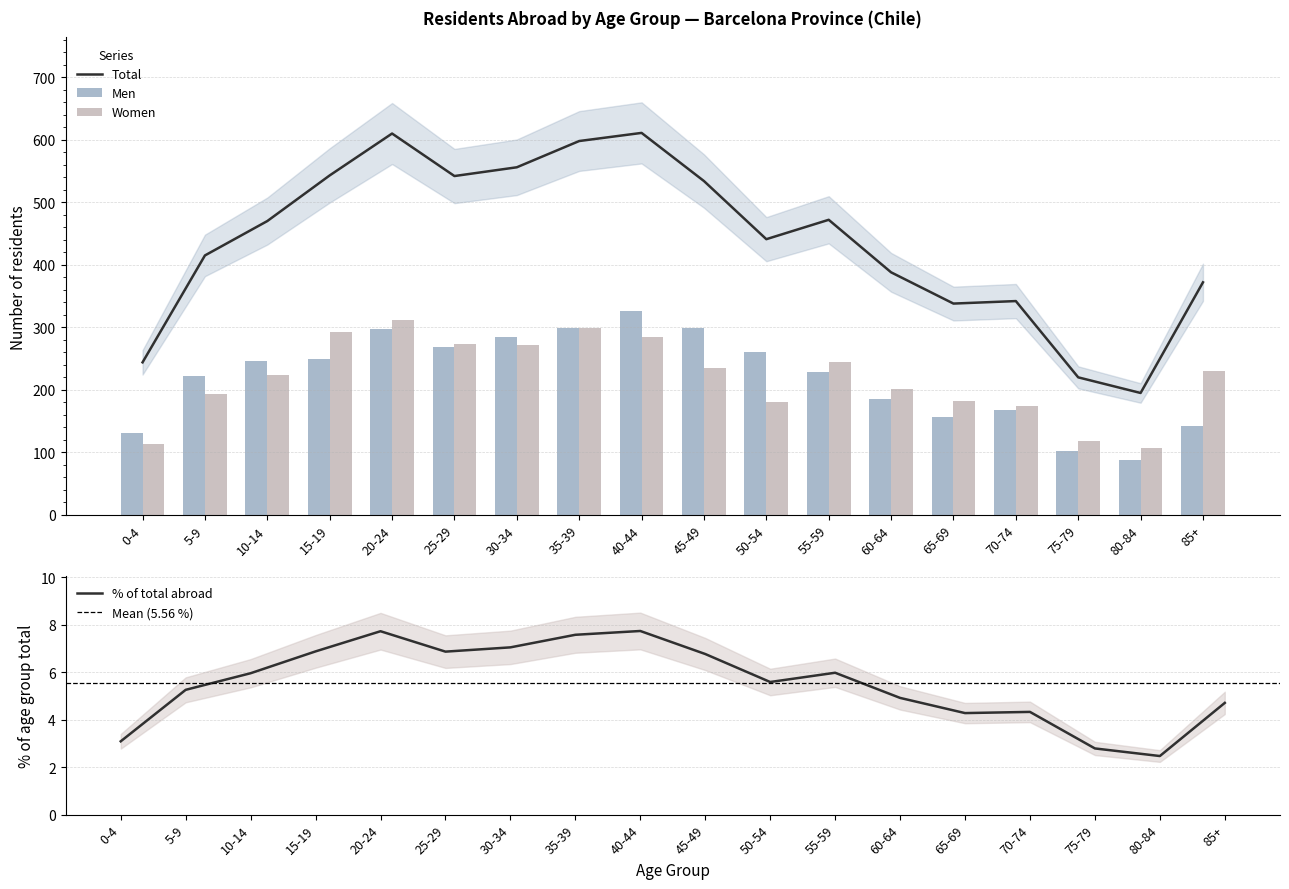

What is the difference between the maximum and minimum values in the Women series?

205